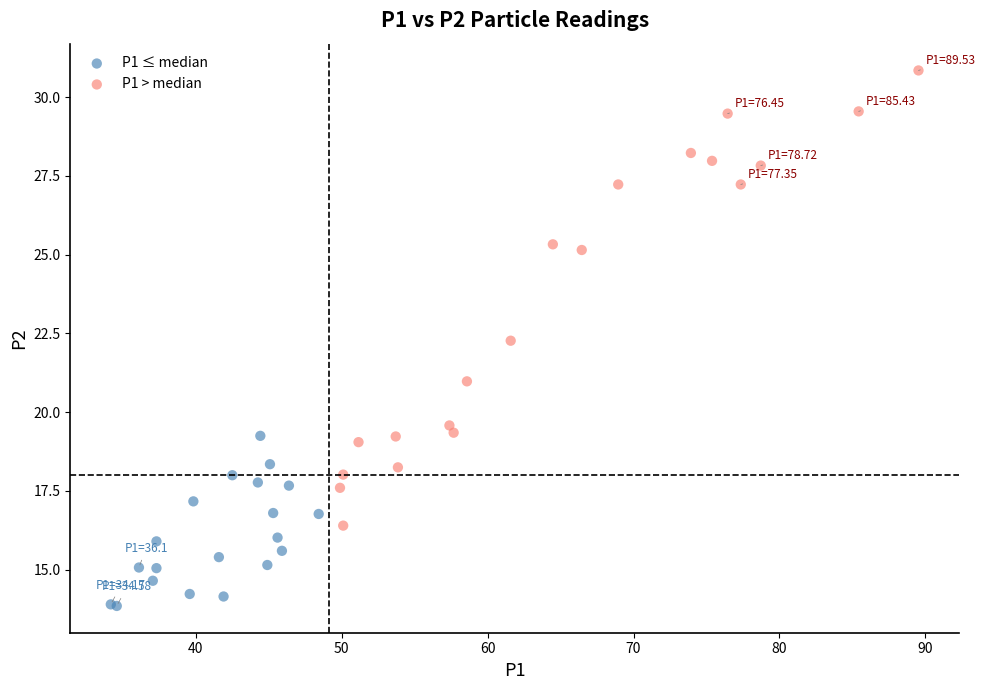

Which series contains the highest Y value?

P1 > median